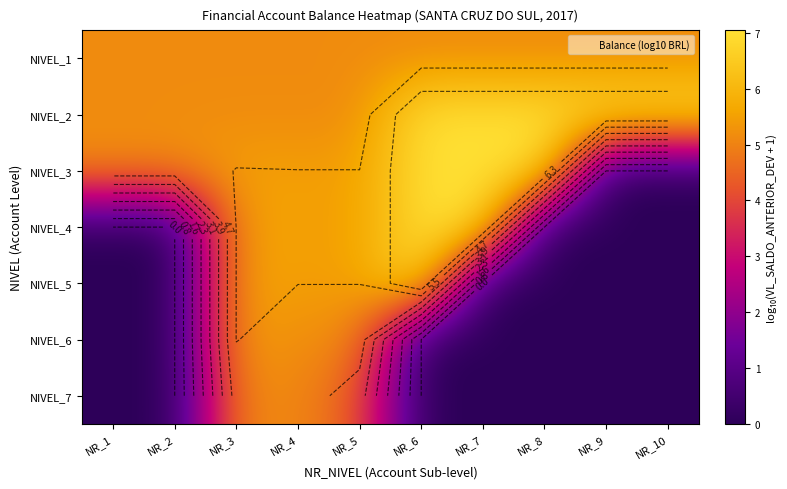

Is it true that NIVEL_3 equals 2.2 at NR_10?

False